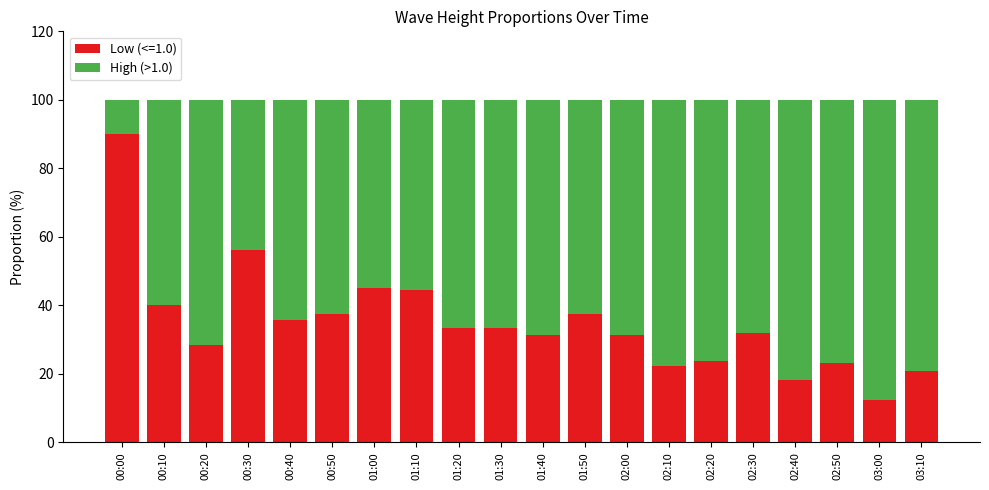

Which category has the lowest value in the Low (<=1.0) series?

03:00